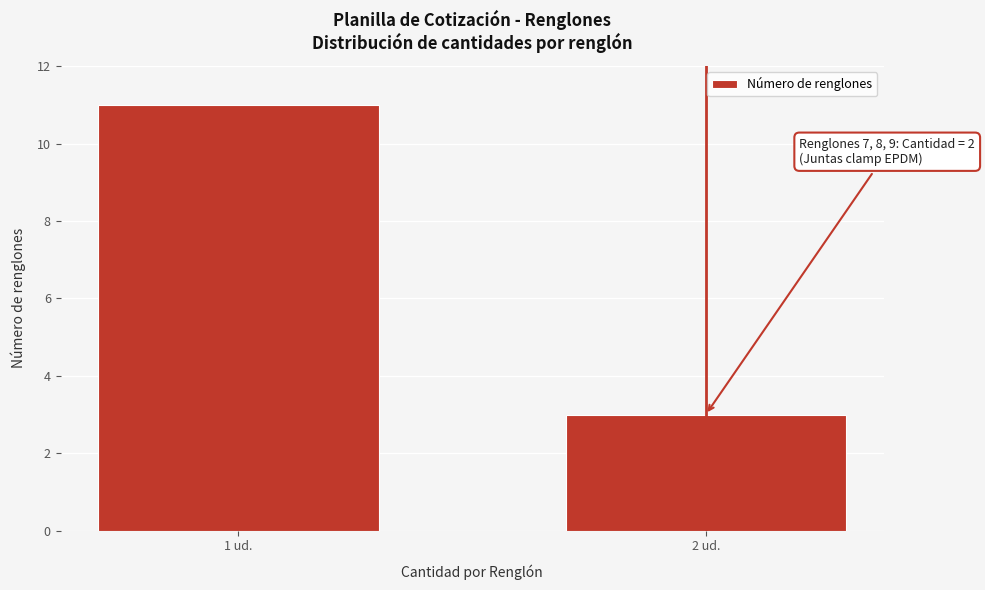

Reading right to left, extract all data points from this chart.

2 ud.=3	1 ud.=11